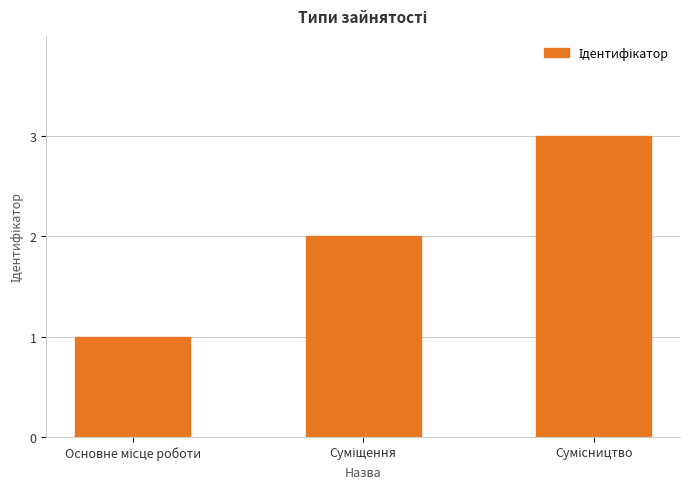

What is the sum of all values?

6